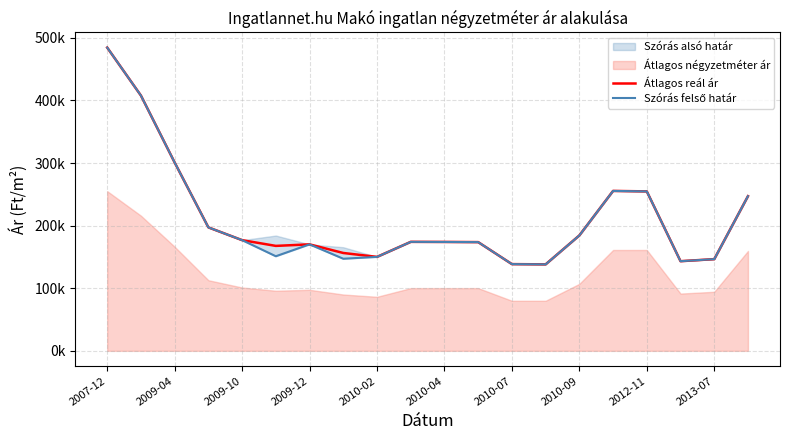

What is the smallest value displayed?

138148